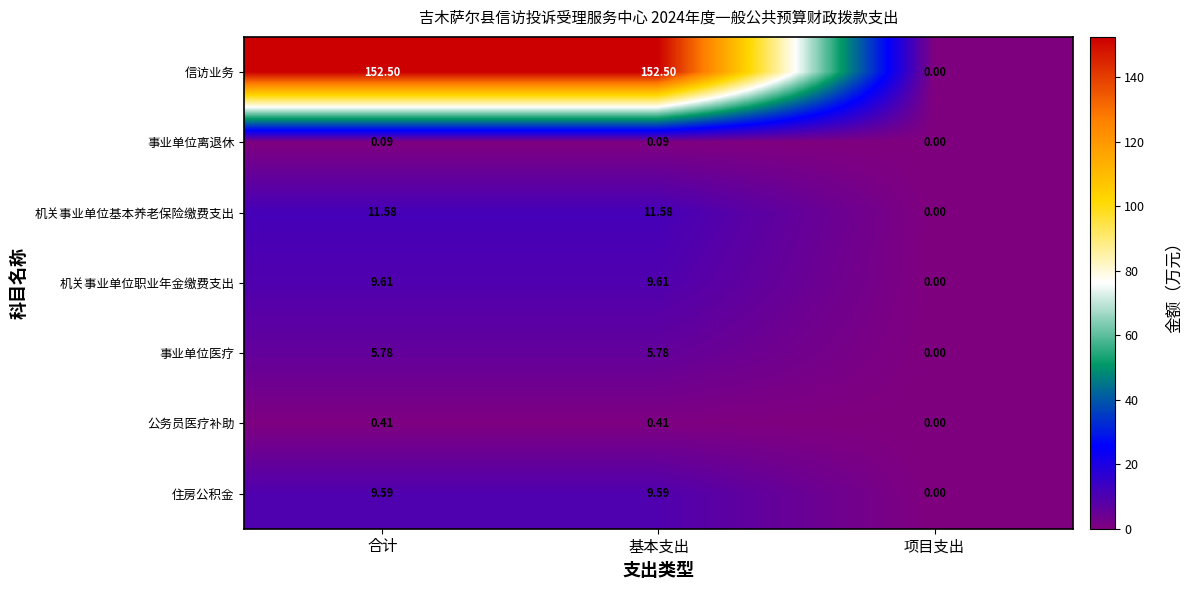

Which series changed the most between 合计 and 项目支出?

信访业务